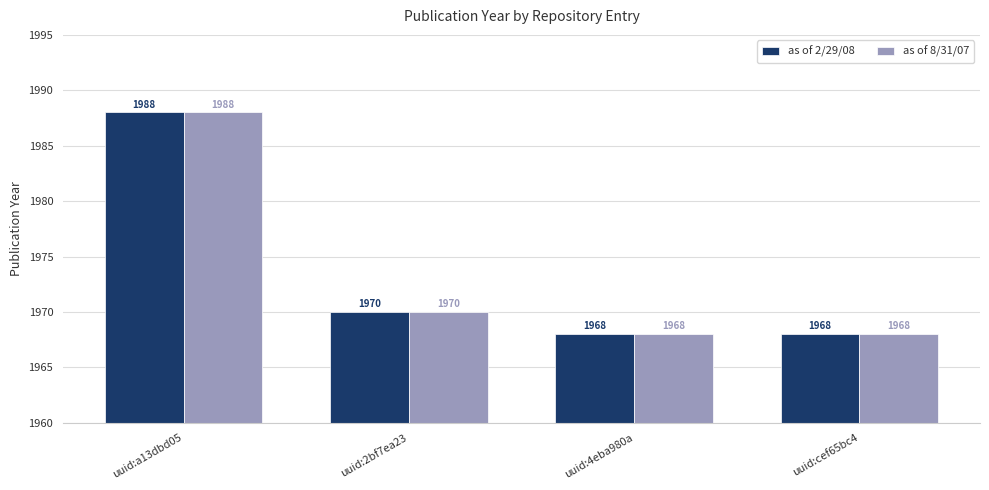

Where is as of 2/29/08 nearest to the value 1978?

uuid:2bf7ea23